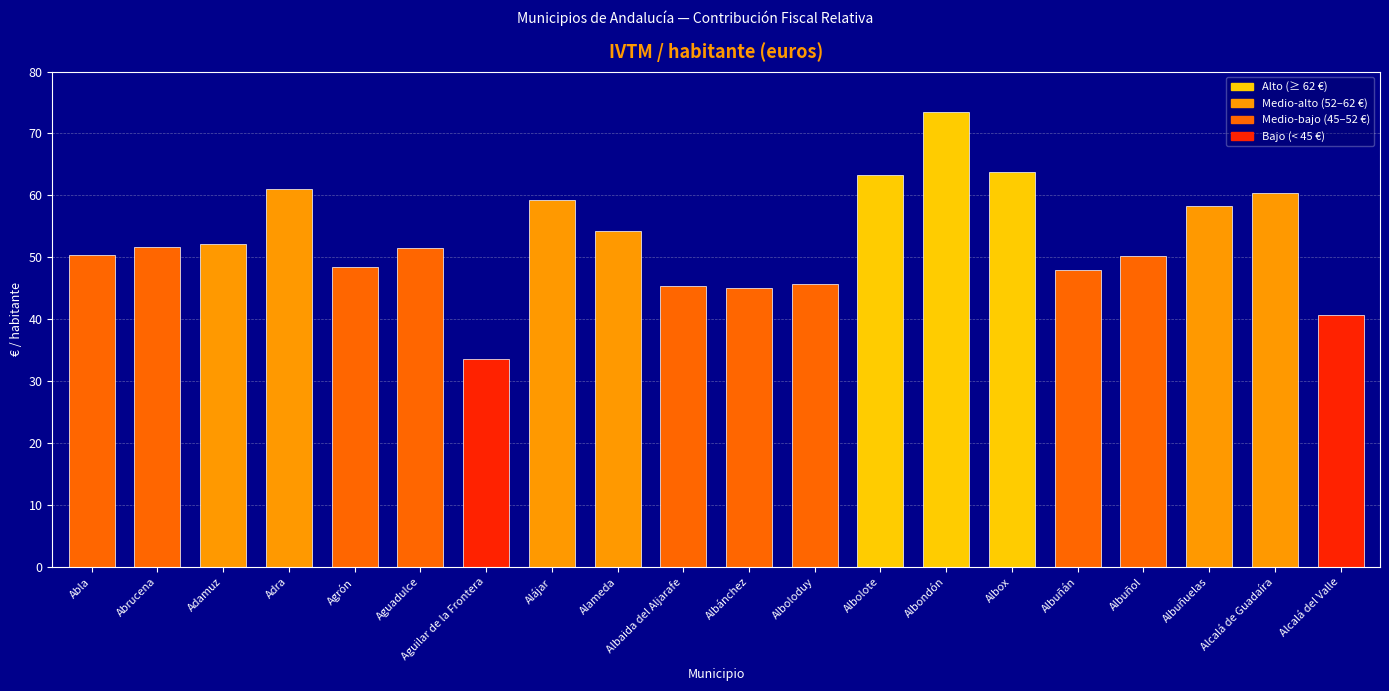

What is the average value?

52.8